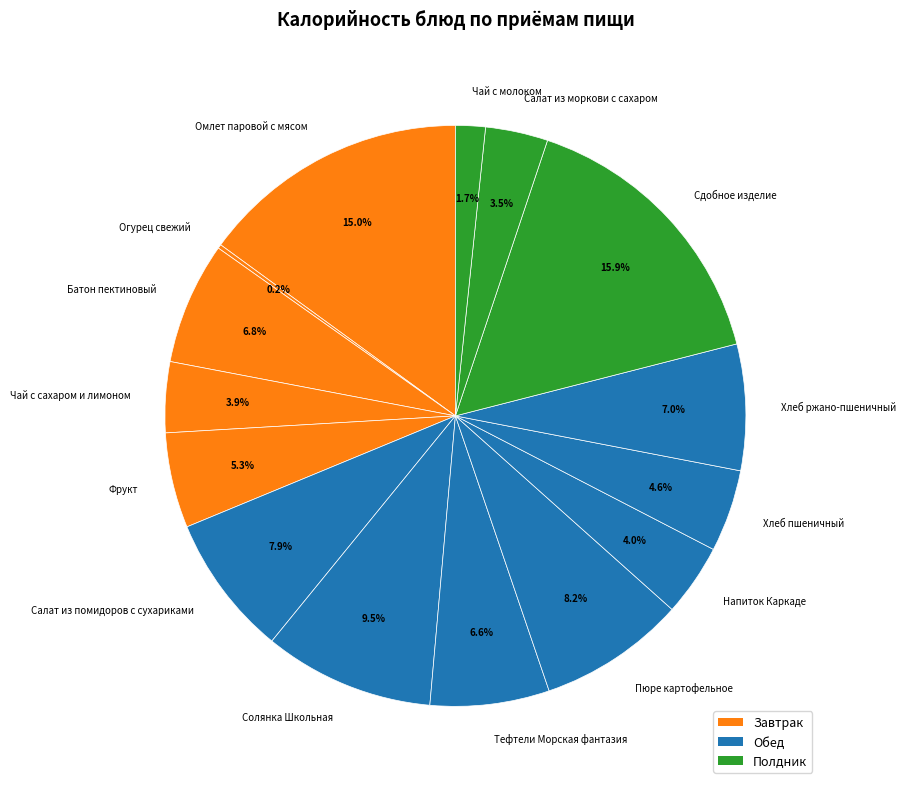

Is there a majority slice in this chart?

No